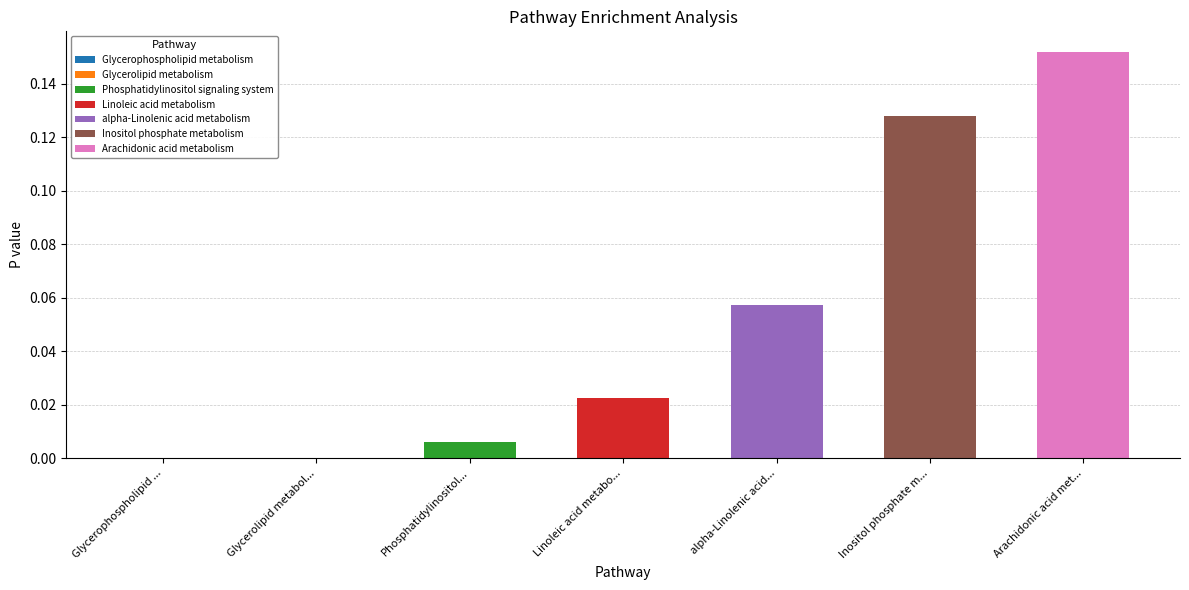

What position from the left is Inositol phosphate metabolism?

6